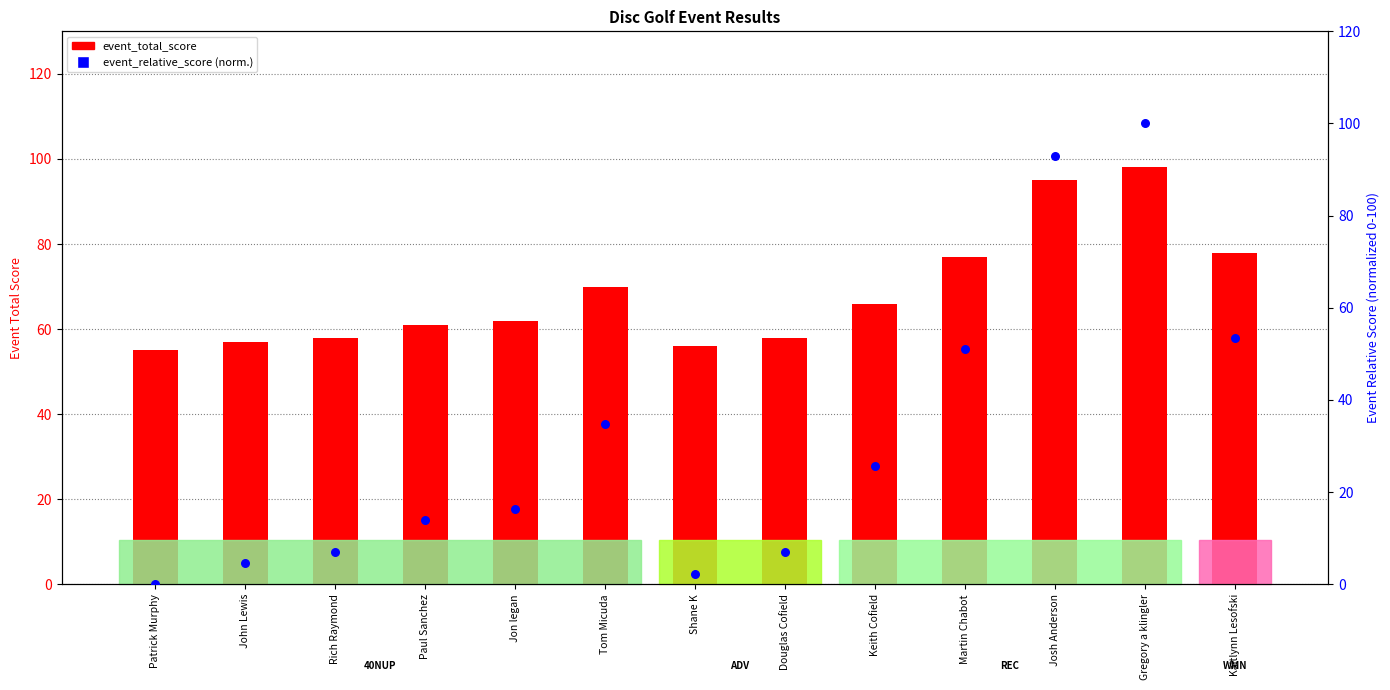

What are all the series names shown in the legend?

event_total_score, event_relative_score (normalized)